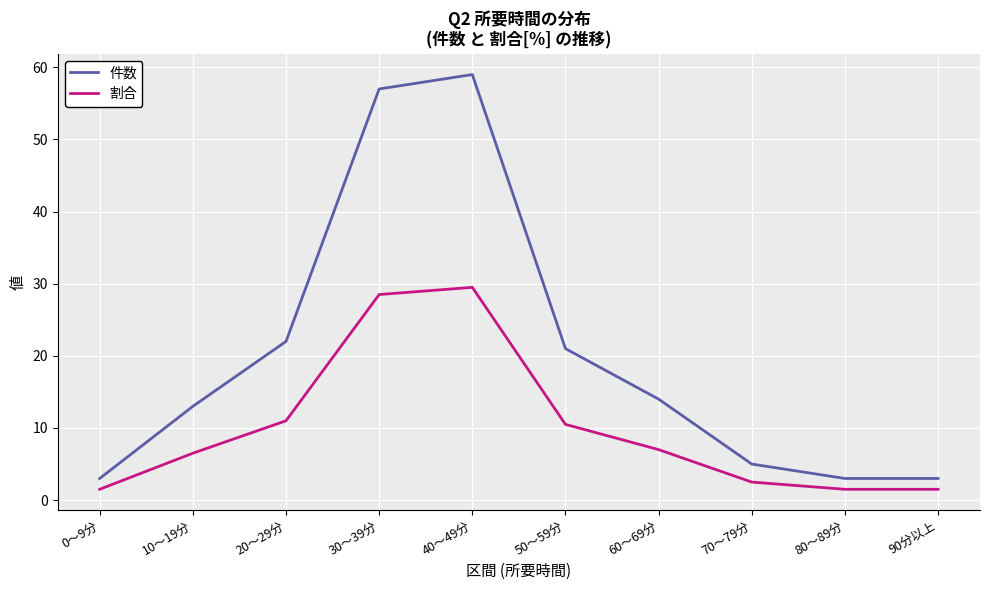

How many values in the 割合 series are below 7?

5